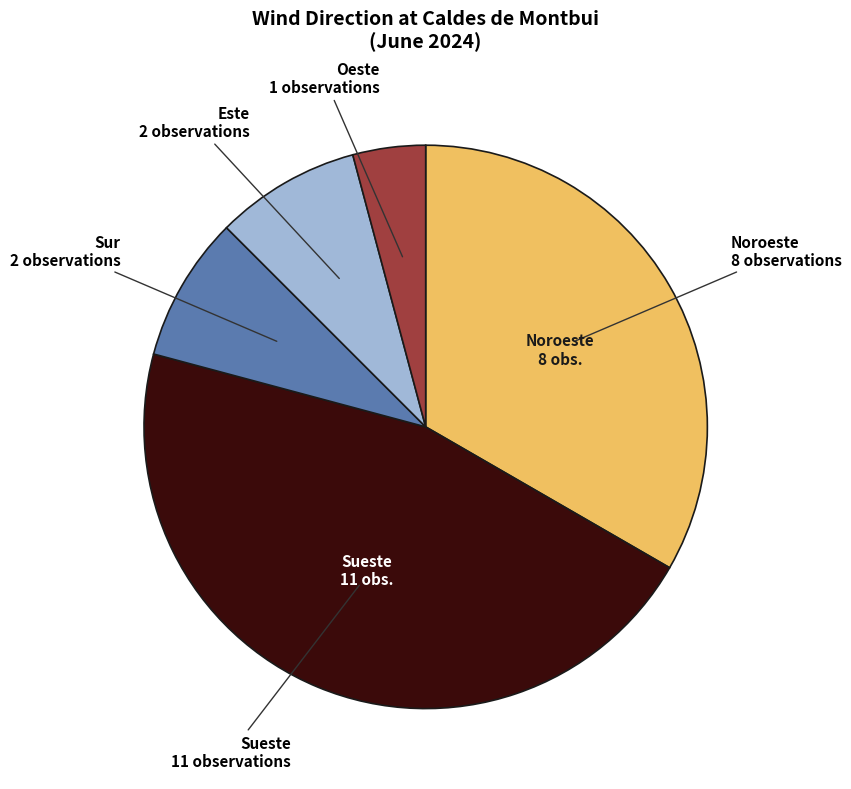

Is there any slice that represents more than half of the pie?

No